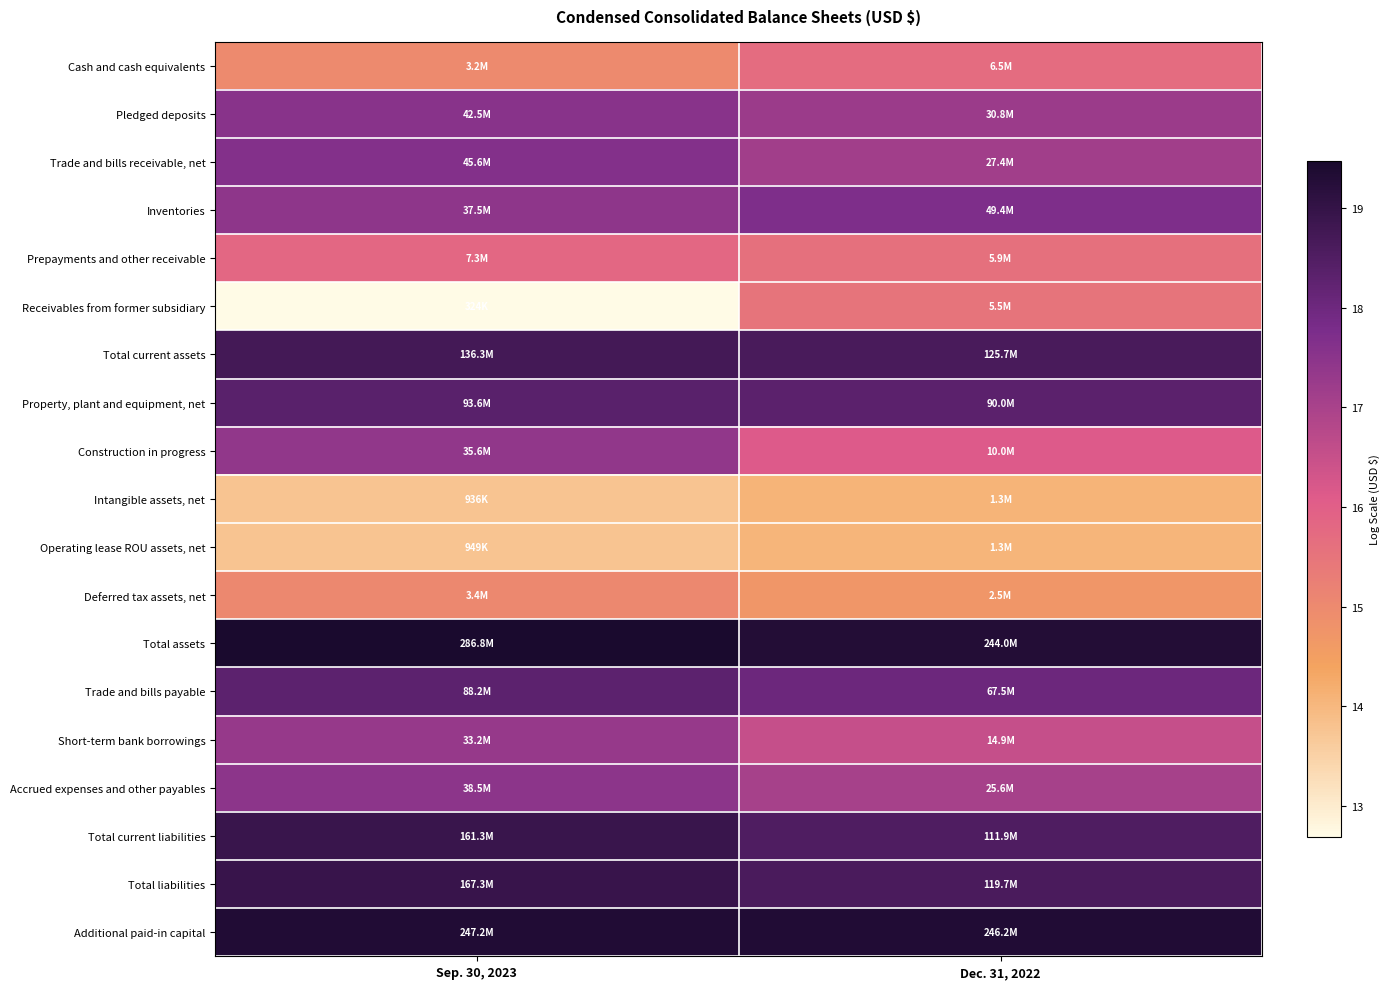

What is the greatest value displayed?

19.5